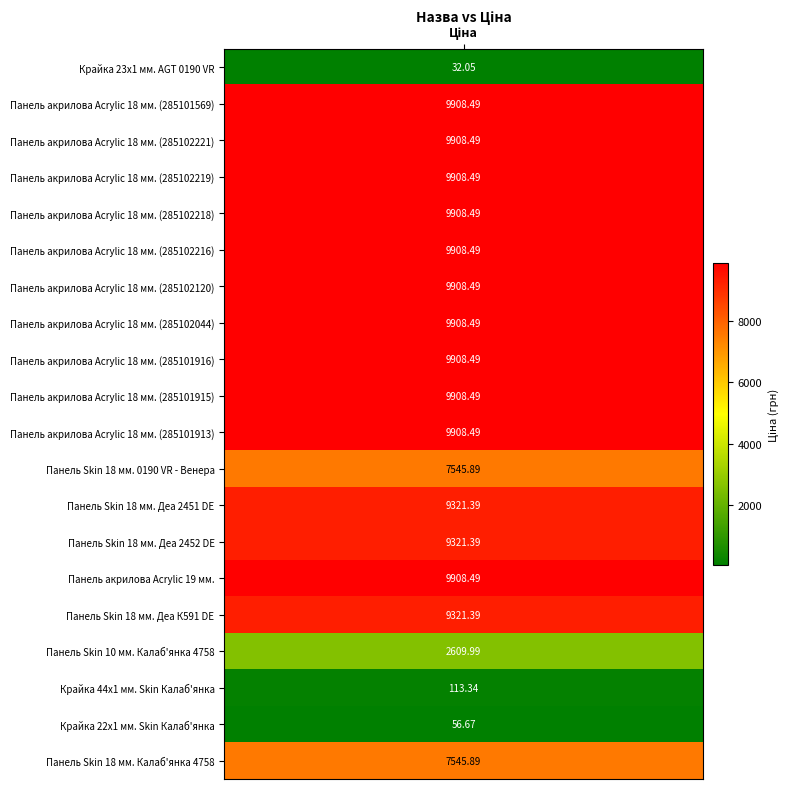

List the labels in order of value, smallest first.

Крайка 23x1 мм. AGT 0190 VR, Крайка 22x1 мм. Skin Калаб'янка, Крайка 44x1 мм. Skin Калаб'янка, Панель Skin 10 мм. Калаб'янка 4758, Панель Skin 18 мм. 0190 VR - Венера, Панель Skin 18 мм. Калаб'янка 4758, Панель Skin 18 мм. Деа 2451 DE, Панель Skin 18 мм. Деа 2452 DE, Панель Skin 18 мм. Деа К591 DE, Панель акрилова Acrylic 18 мм. (285101569), Панель акрилова Acrylic 18 мм. (285102221), Панель акрилова Acrylic 18 мм. (285102219), Панель акрилова Acrylic 18 мм. (285102218), Панель акрилова Acrylic 18 мм. (285102216), Панель акрилова Acrylic 18 мм. (285102120), Панель акрилова Acrylic 18 мм. (285102044), Панель акрилова Acrylic 18 мм. (285101916), Панель акрилова Acrylic 18 мм. (285101915), Панель акрилова Acrylic 18 мм. (285101913), Панель акрилова Acrylic 19 мм.